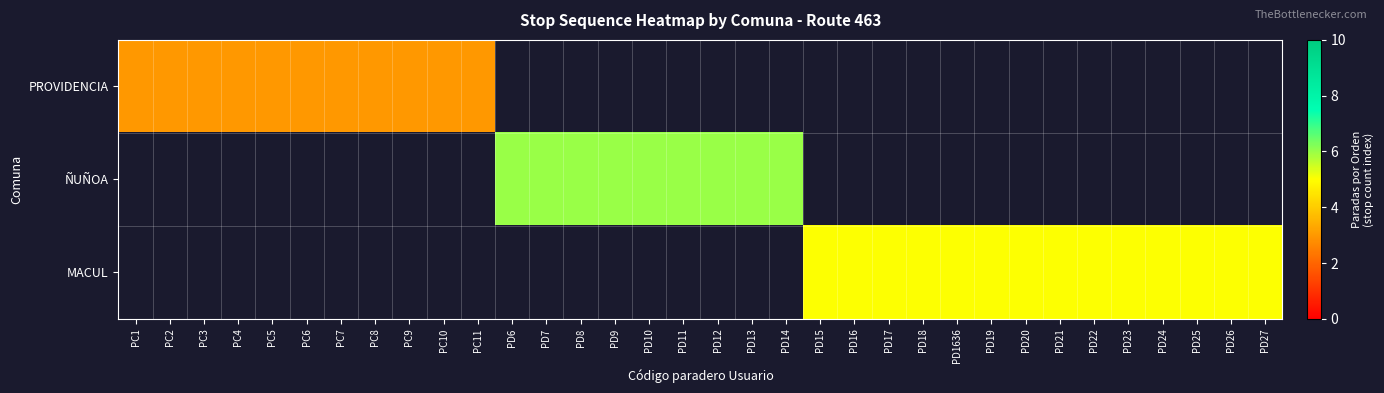

The ÑUÑOA series shows 8.7 at PD14. True or false?

False